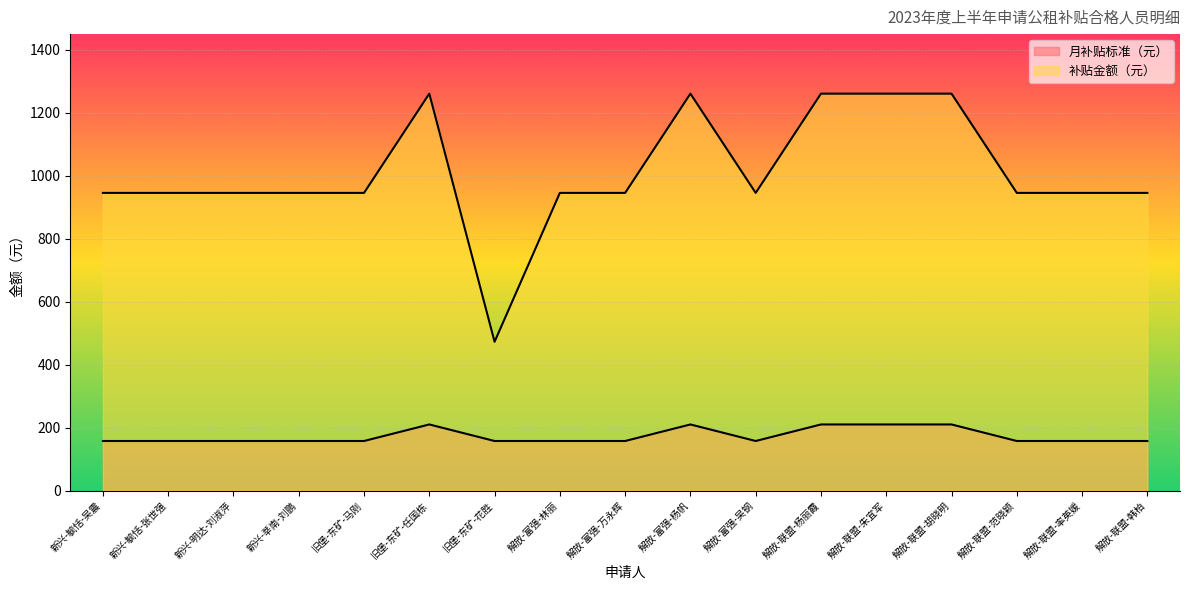

The value of 月补贴标准（元） at 解放-富强-林丽 is 247.7. True or false?

False